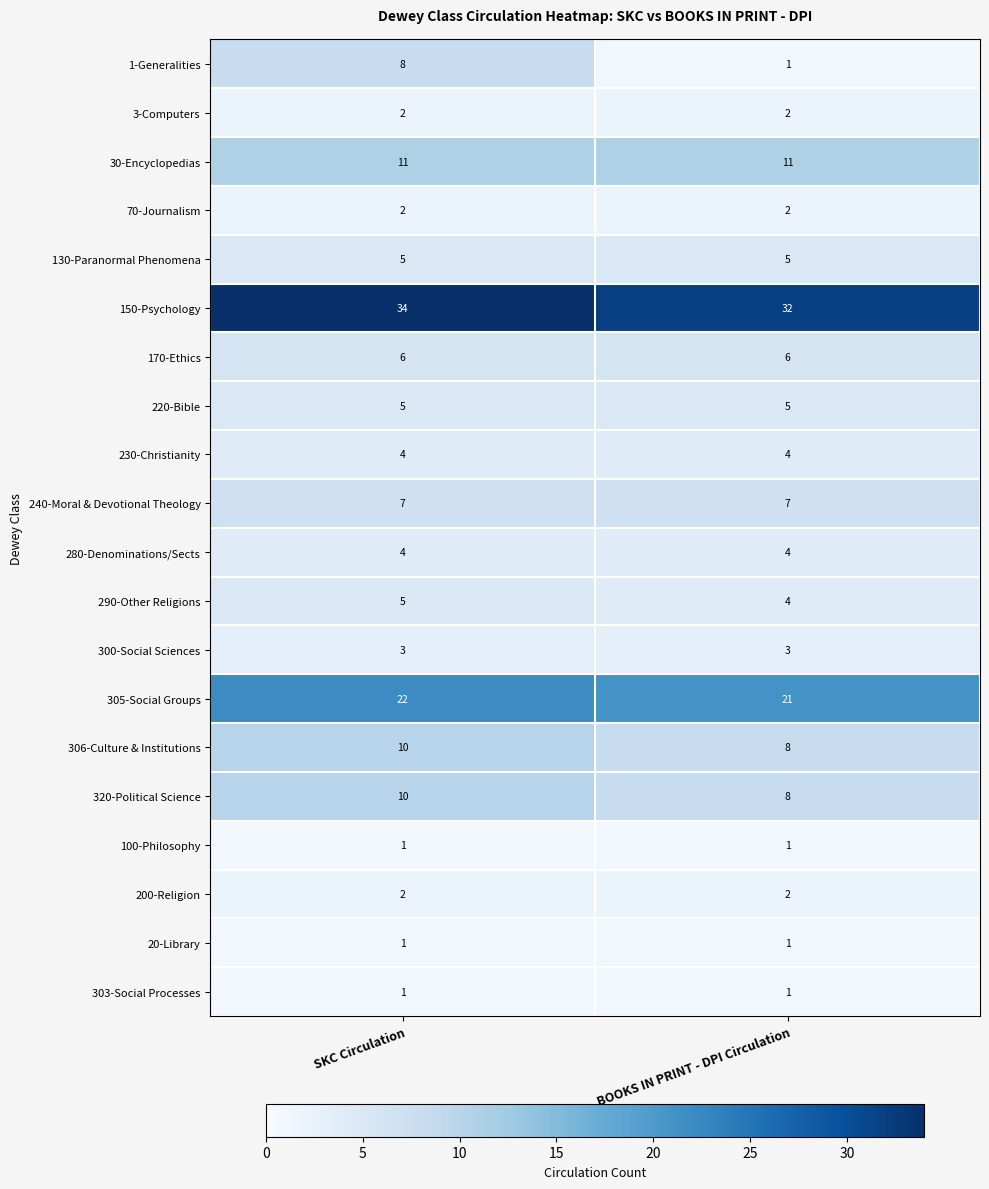

List the labels in order of 306-Culture & Institutions value, smallest first.

BOOKS IN PRINT - DPI Circulation, SKC Circulation